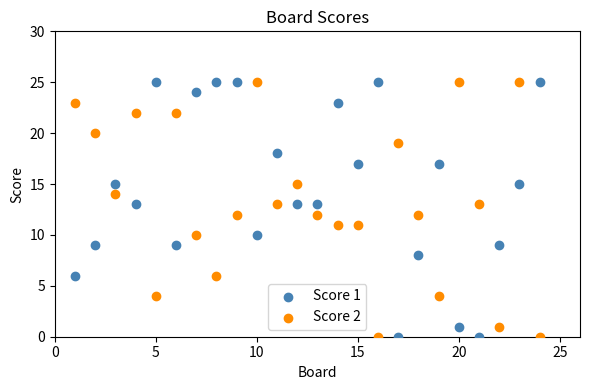

What is the X range (max minus min) for the scatter plot?

23